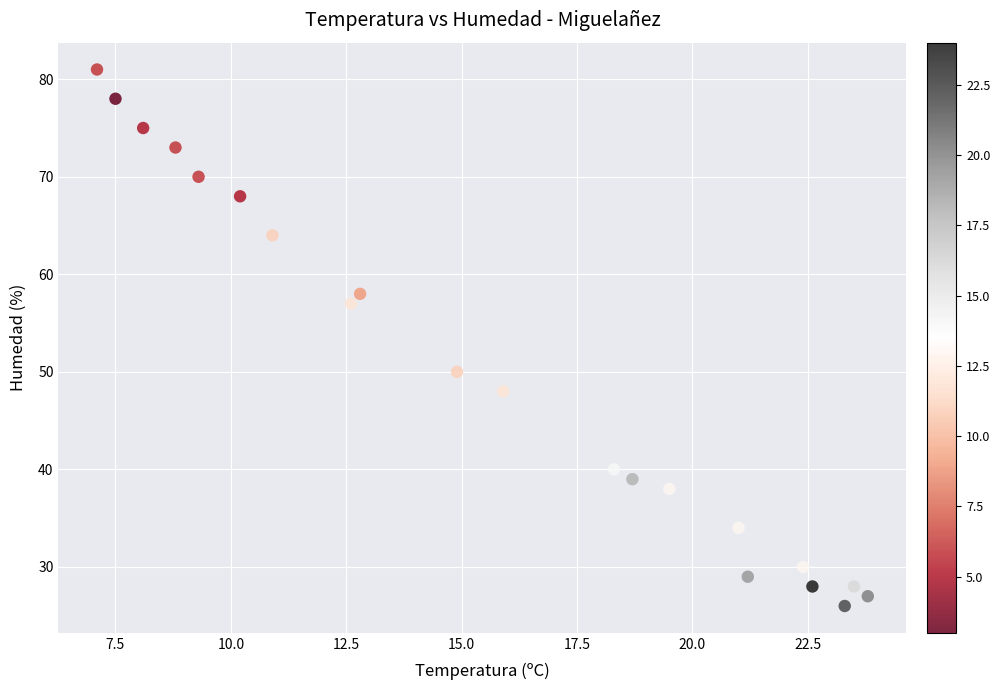

What is the range of Y values (max minus min)?

55